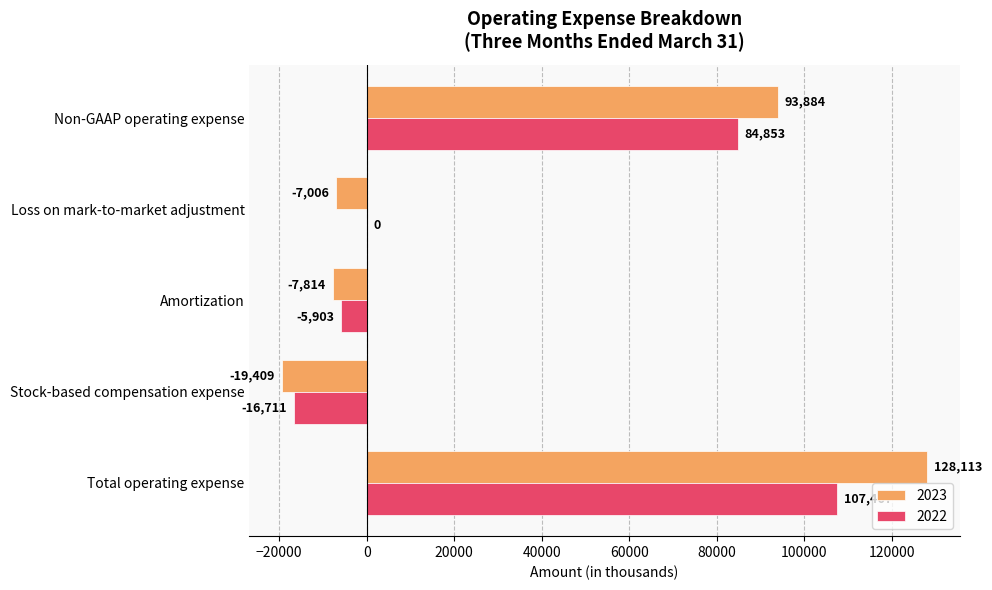

Which series has the largest total across all categories?

2023